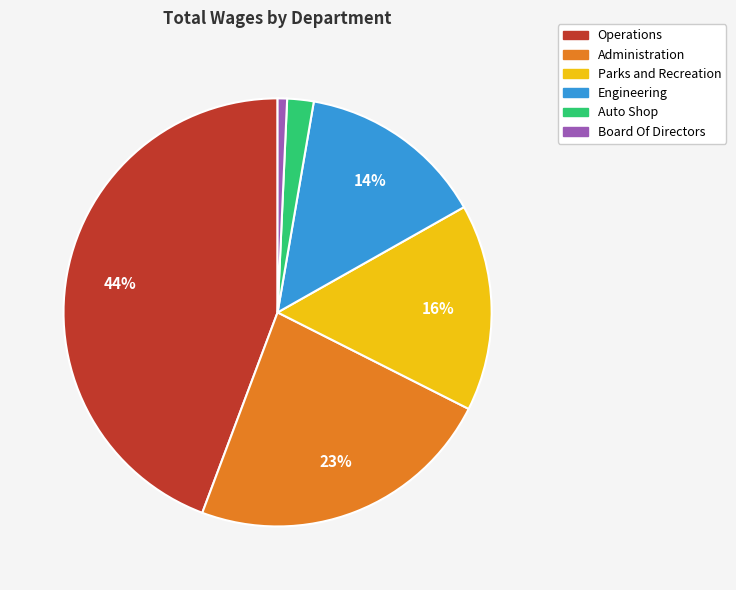

Combined, do Engineering and Board Of Directors account for over 50%?

No